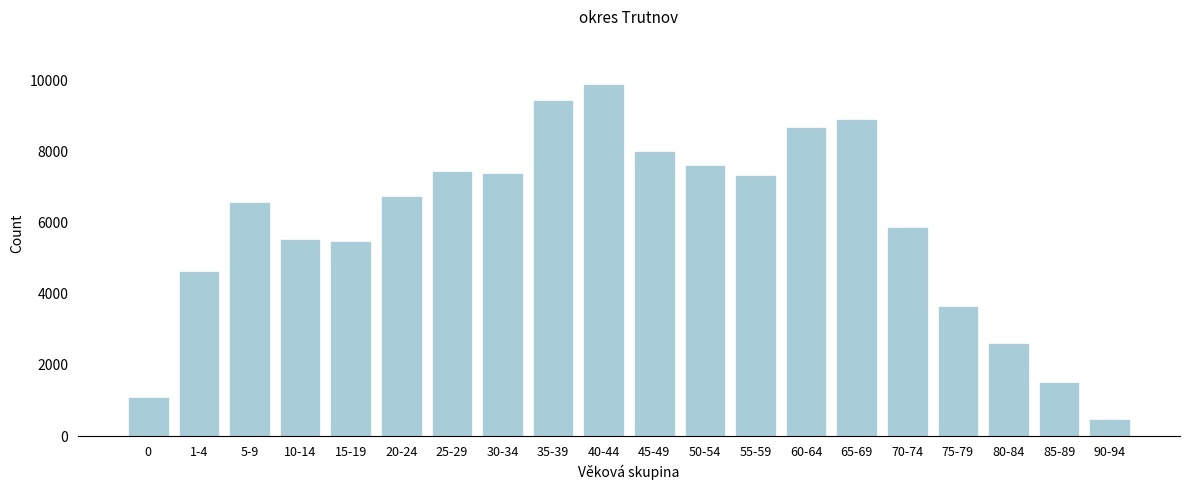

What is the value of the 16th bar from the left?

5885